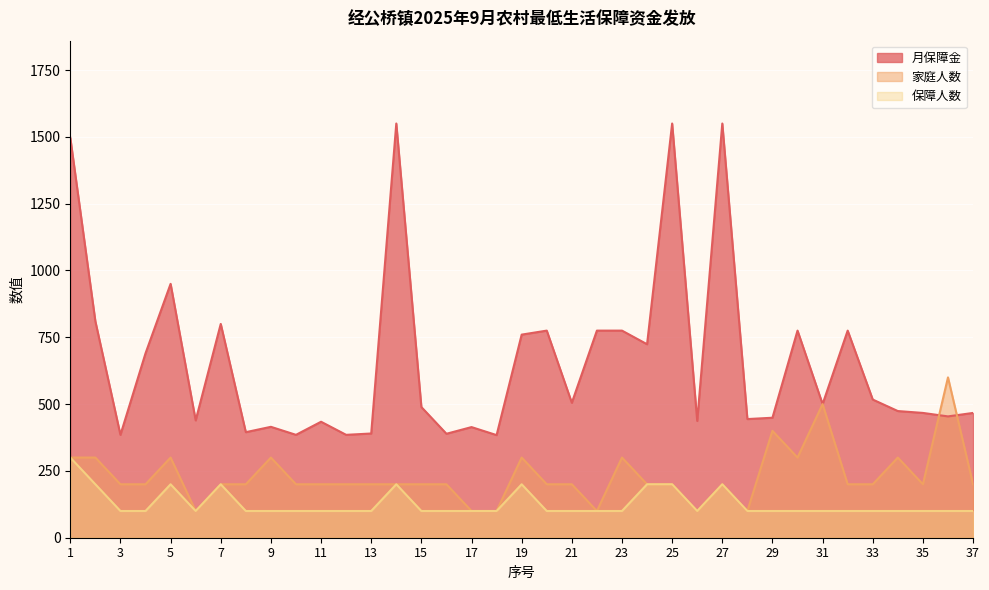

Count the number of categories in the chart.

37